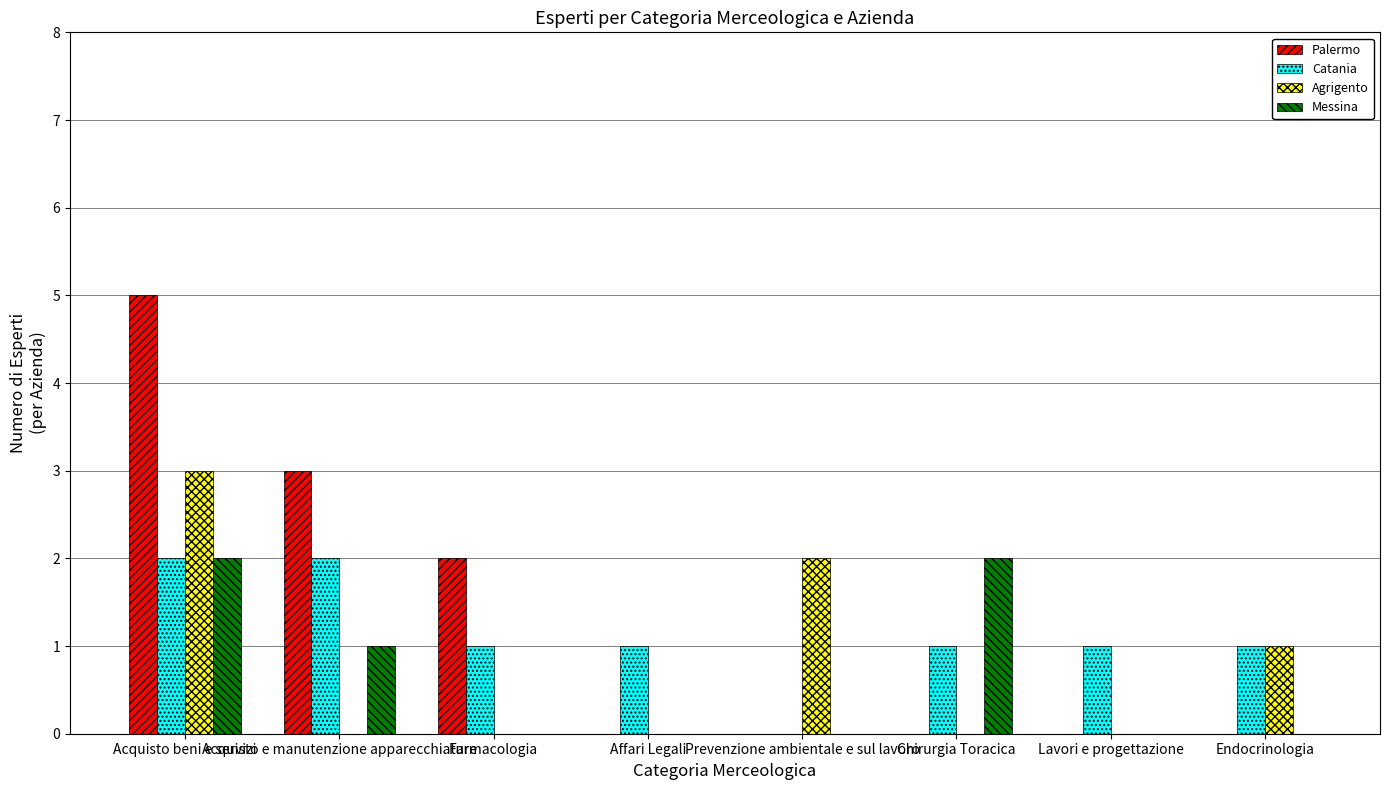

True or false: Messina has a value of 0 at Farmacologia.

True